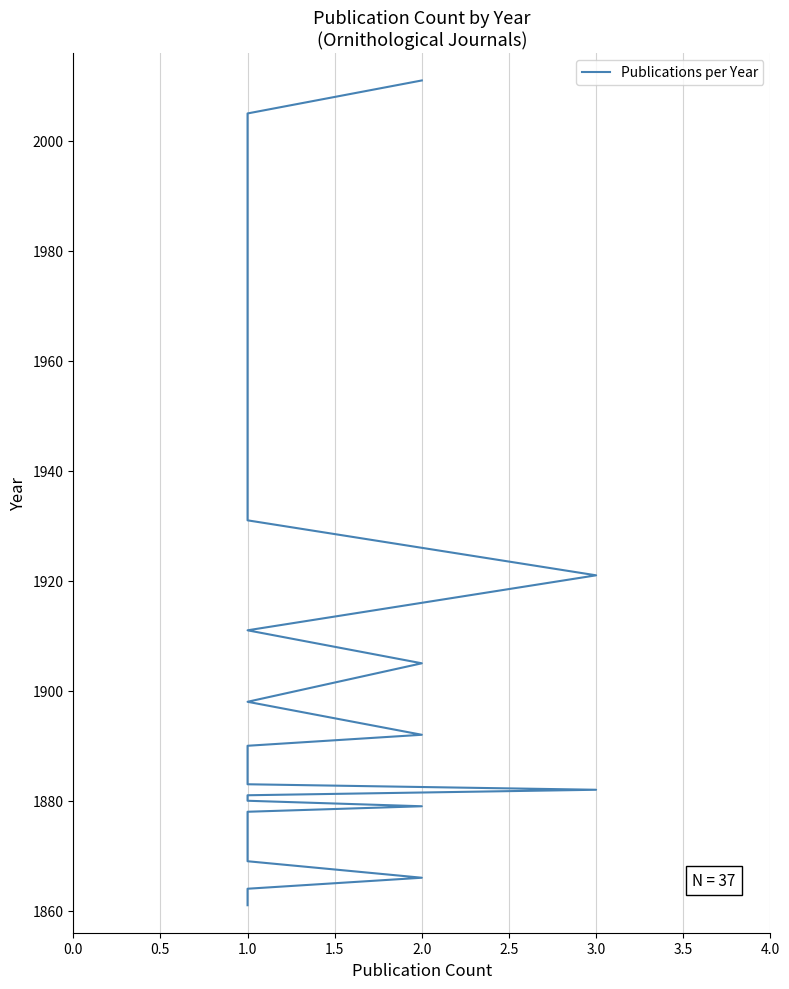

Reading left to right, transcribe all the data shown in this chart.

1861	1864	1866	1869	1872	1874	1876	1878	1879	1880	1881	1882	1883	1887	1889	1890	1892	1898	1905	1911	1921	1931	1964	1987	1990	1995	2005	2011